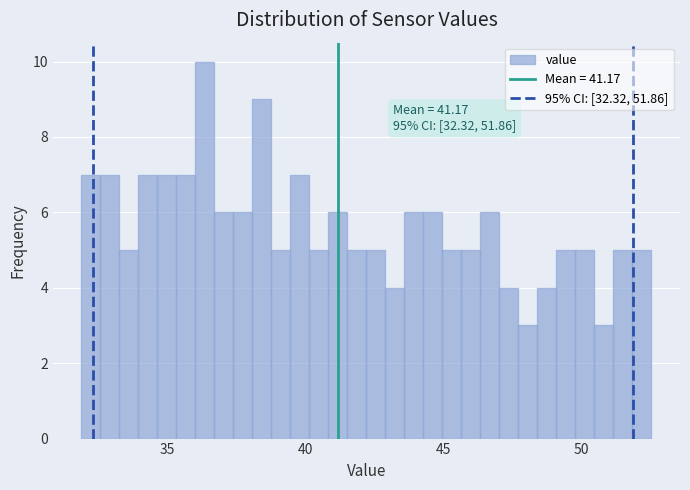

Read against the x-axis, roughly where is the centre of the tallest bar?

36.5